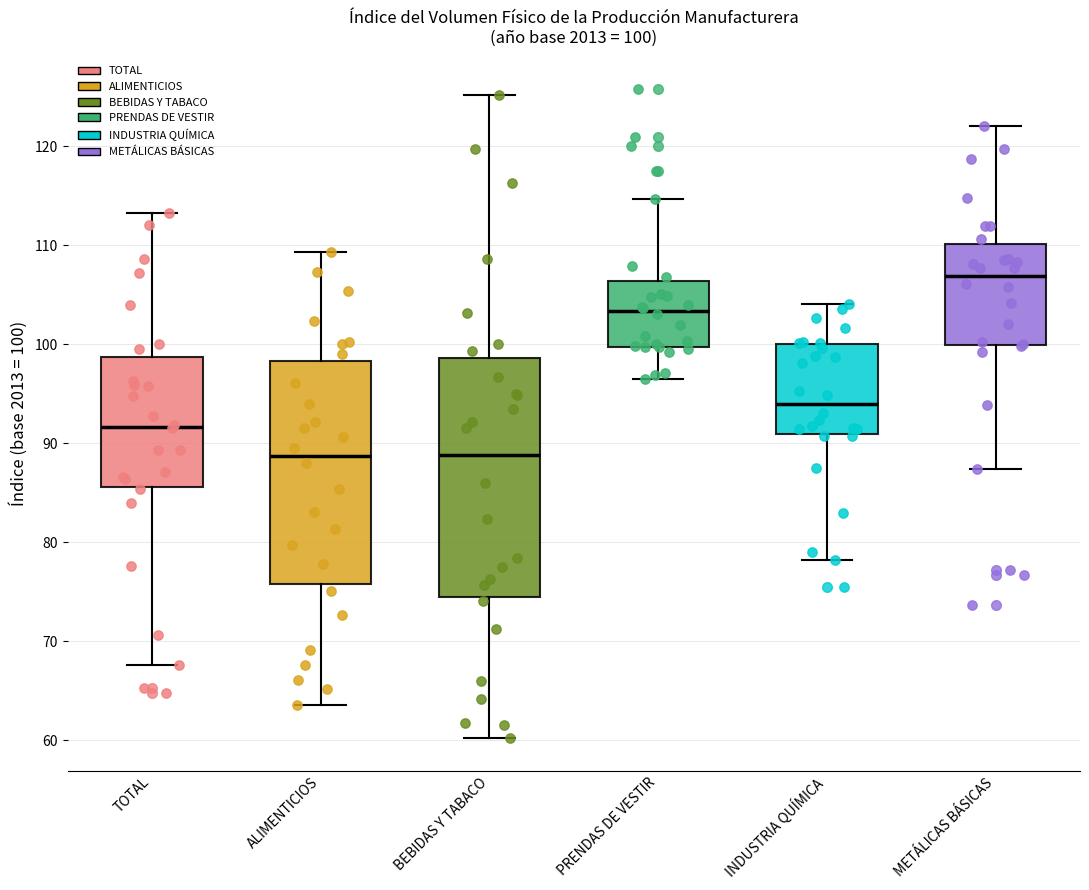

Which box's median line is the highest?

METÁLICAS BÁSICAS